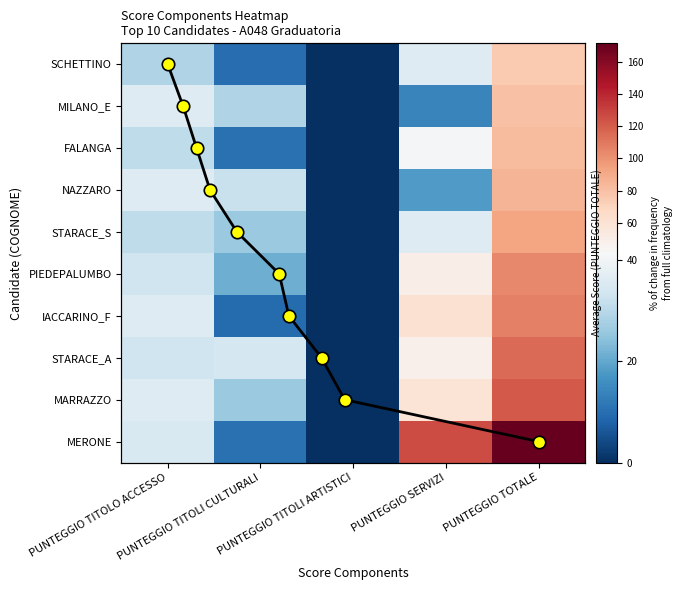

The FALANGA series shows 0.0 at PUNTEGGIO TITOLI ARTISTICI. True or false?

True